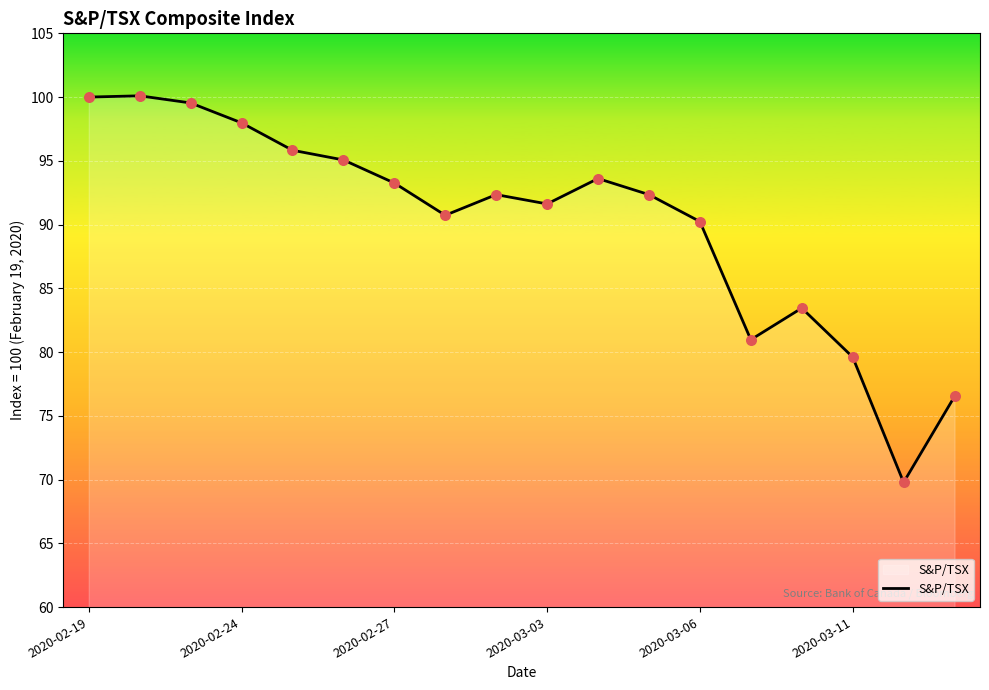

What is the difference between the maximum and minimum values?

30.3